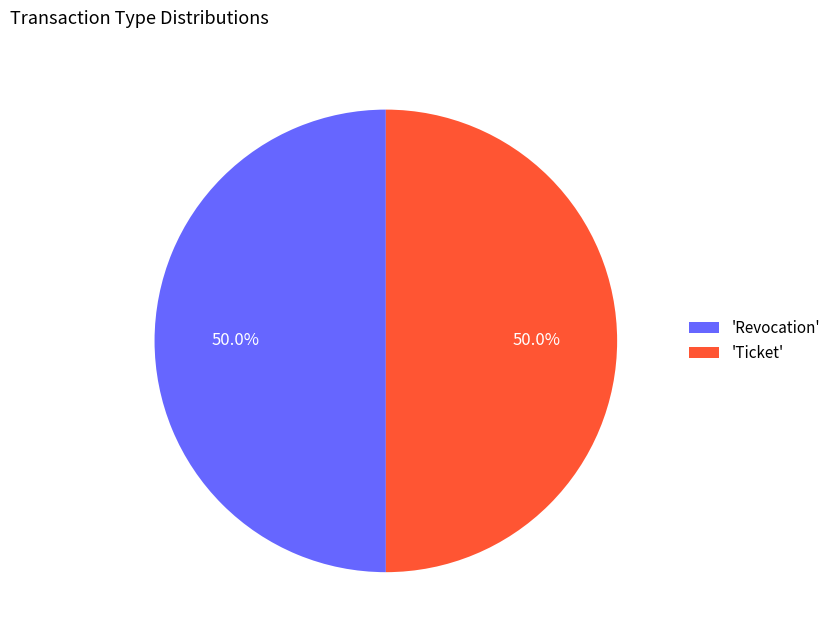

What portion of the pie excludes 'Ticket'?

50.0%